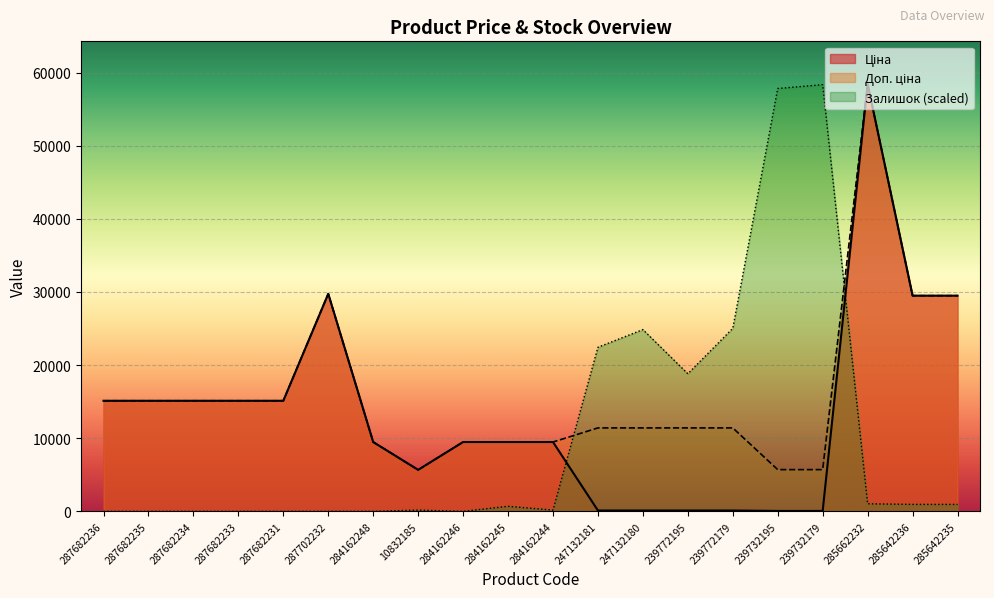

Reading right to left, what are all the values shown in this chart?

Ціна: 29491.5	29491.5	58426.5	57.0	57.0	114.1	114.1	114.1	114.1	9480.1	9480.1	9480.1	5673.8	9480.1	29747.2	15120.0	15120.0	15120.0	15120.0	15120.0
Доп. ціна: 29491.5	29491.5	58426.5	5705.0	5705.0	11410.0	11410.0	11410.0	11410.0	9480.1	9480.1	9480.1	5673.8	9480.1	29747.2	15120.0	15120.0	15120.0	15120.0	15120.0
Залишок: 949.3	949.3	1035.6	58340.2	57822.4	25027.6	18813.9	24855.0	22438.6	172.6	690.4	0.0	172.6	0.0	0.0	0.0	0.0	0.0	0.0	0.0